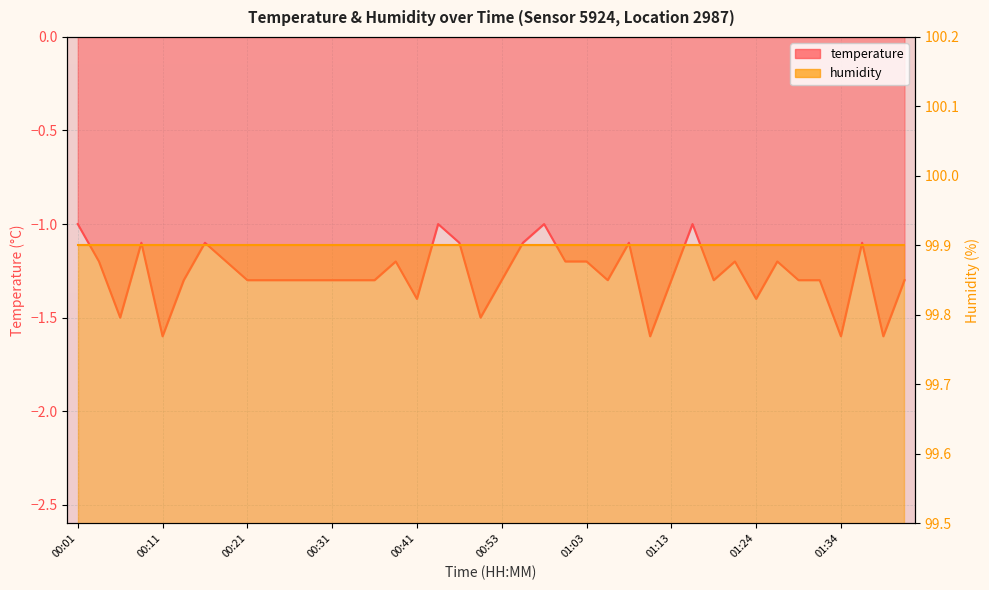

What is the label of the 12th point from the left?

00:29